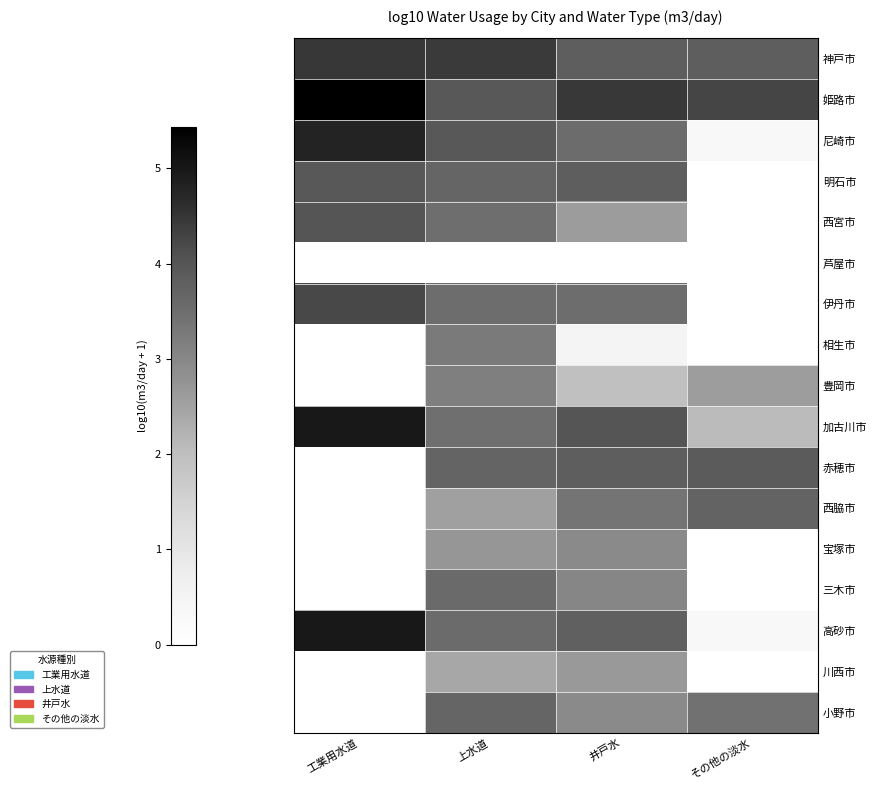

What is the spread (max minus min) of values at 上水道?

4.4